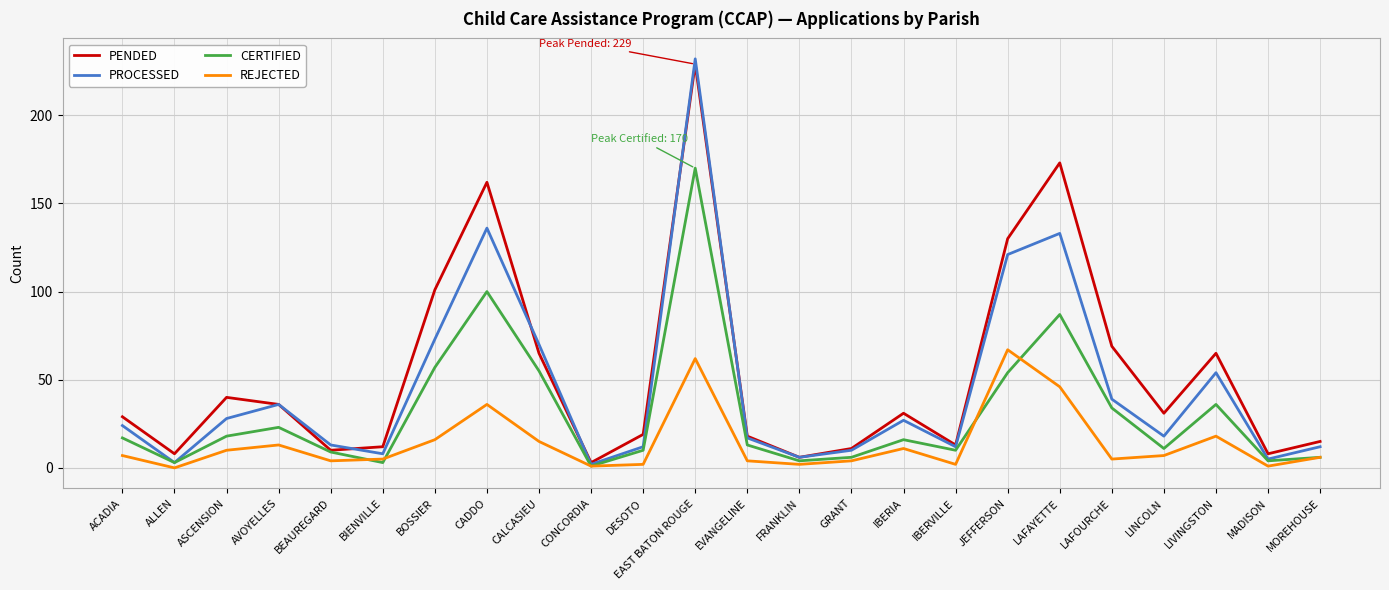

In REJECTED, how many points are higher than both neighbors (excluding endpoints)?

6